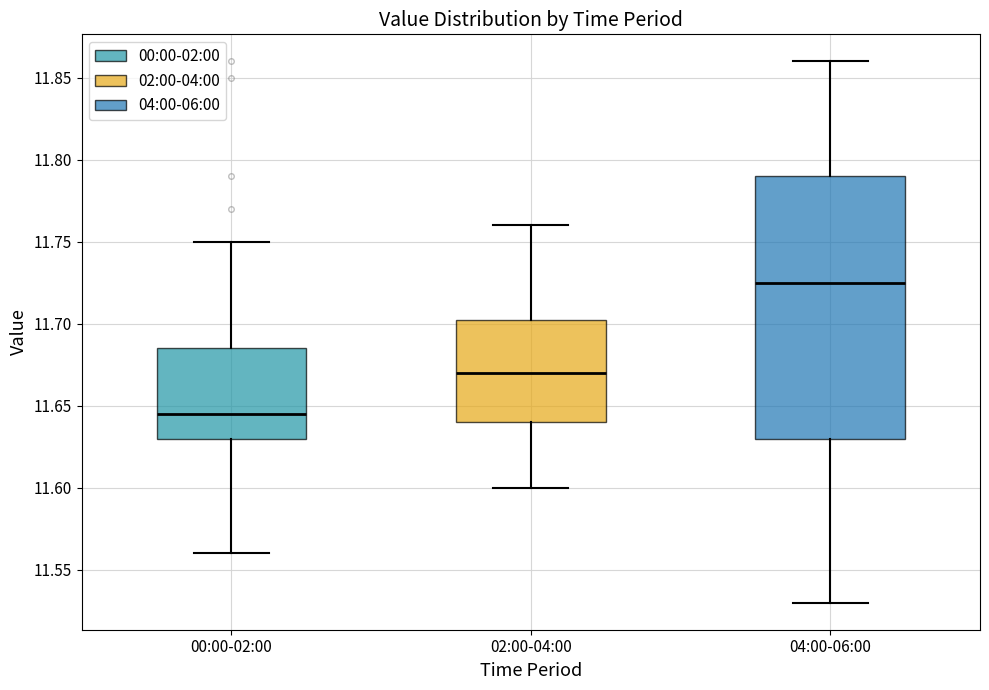

Where does the upper whisker of the box for 00:00-02:00 end on the y-axis? The values are not printed on the chart, so give them approximately, as read against the axis.

11.750